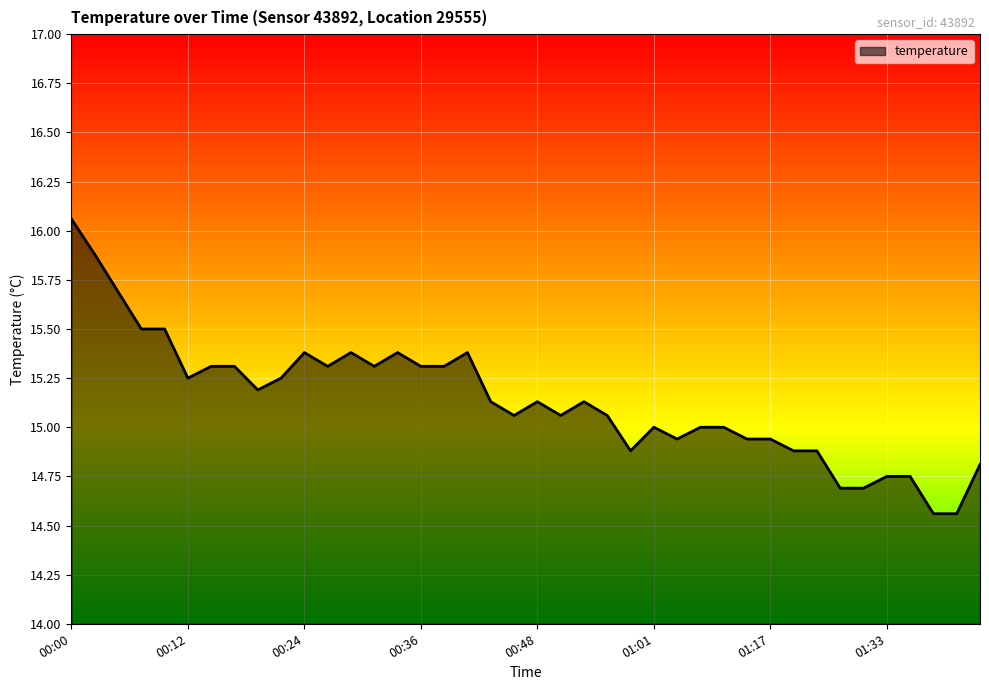

What is the difference between the maximum and minimum values?

1.5